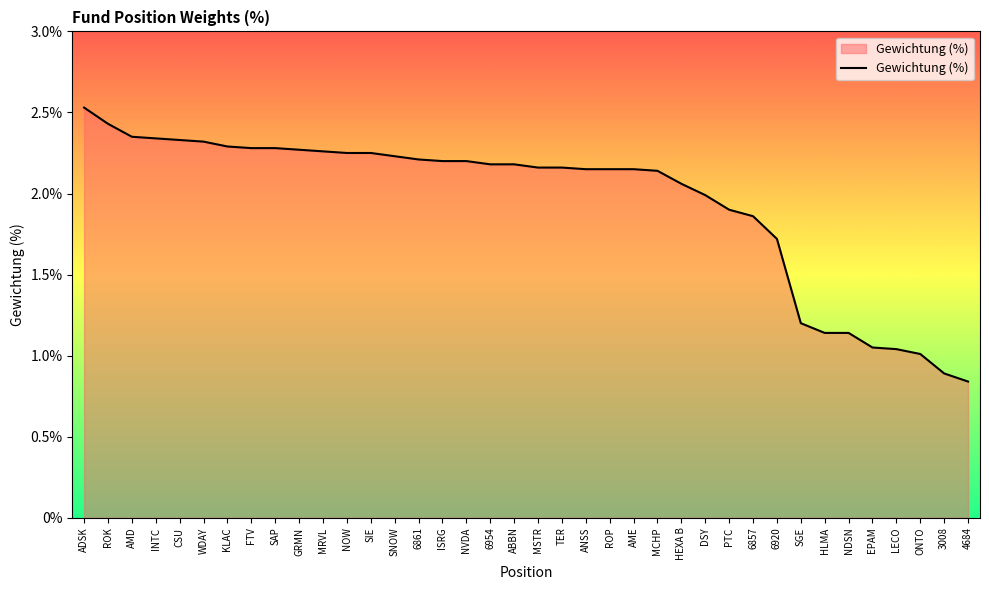

Does the chart have visible grid lines?

No